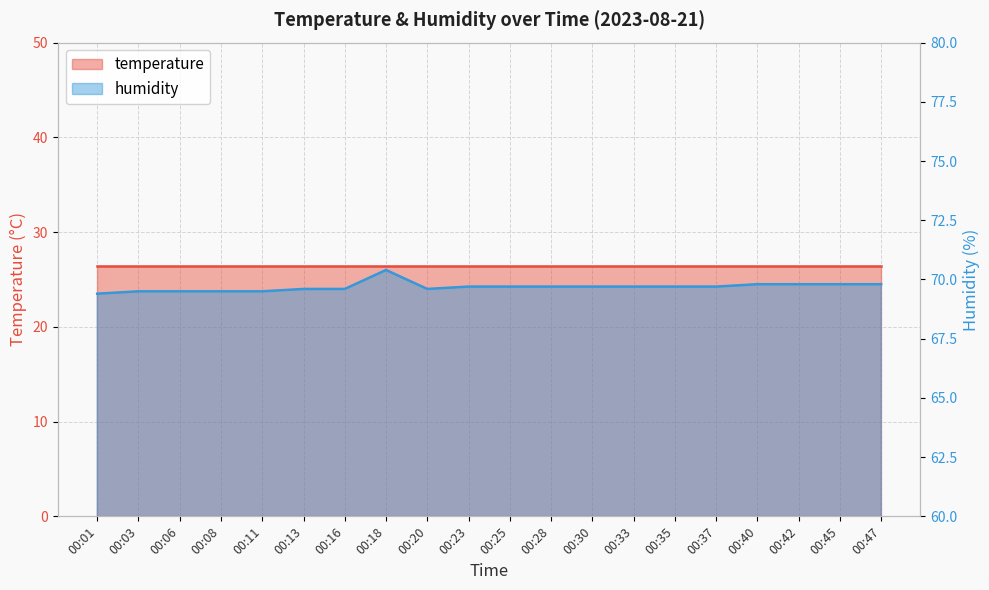

Which has a higher value, 00:03 or 00:42?

00:42